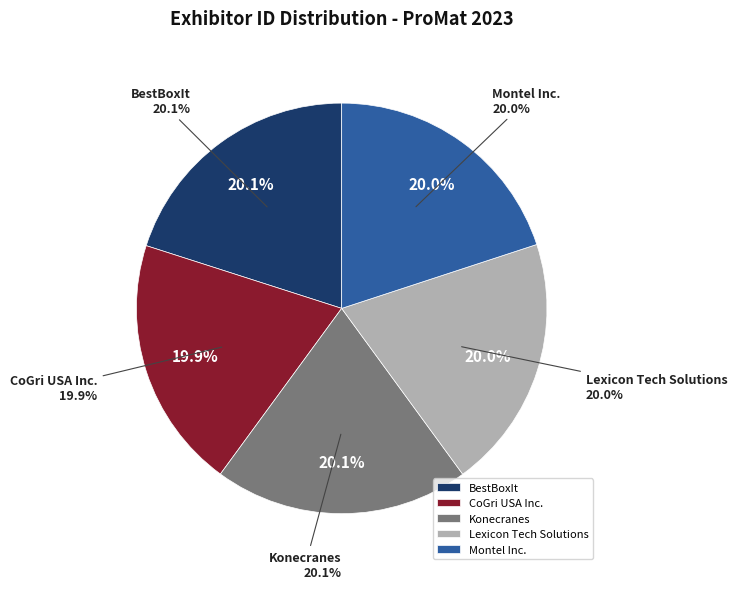

Rank the categories by value from lowest to highest.

CoGri USA Inc., Montel Inc., Lexicon Tech Solutions, BestBoxIt, Konecranes